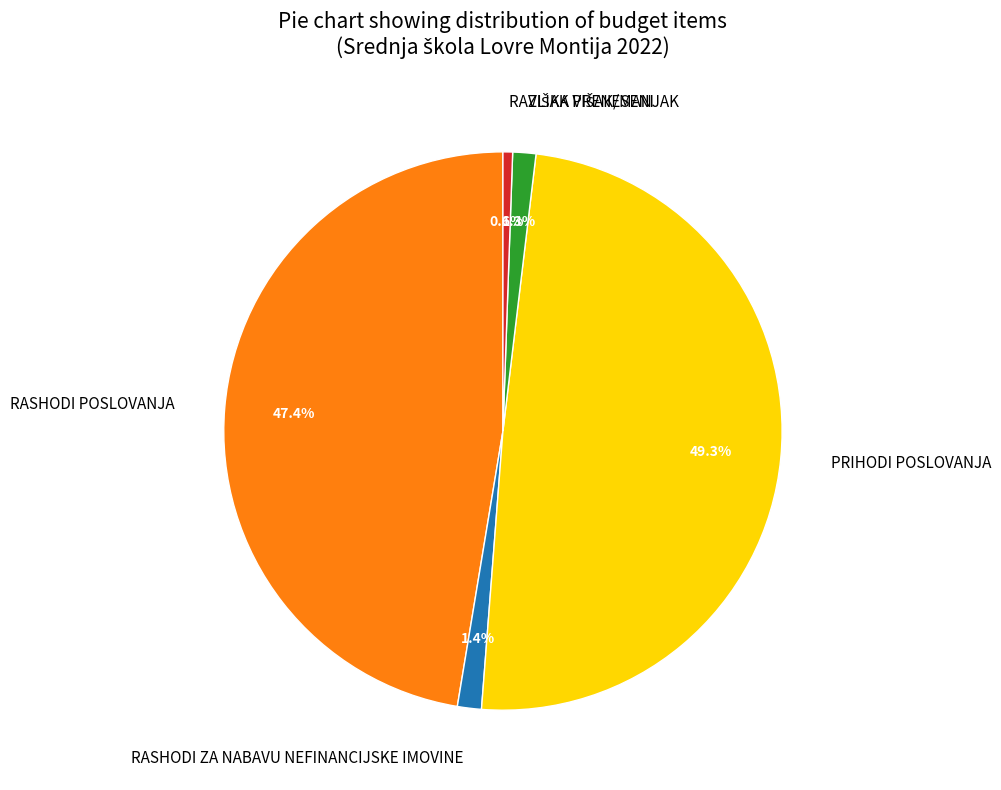

Is it true that PRIHODI POSLOVANJA is 49% of the pie?

True